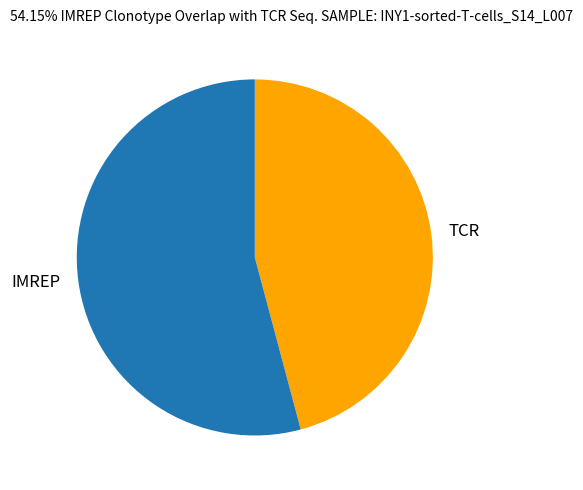

Is the sum of IMREP and TCR greater than half?

Yes